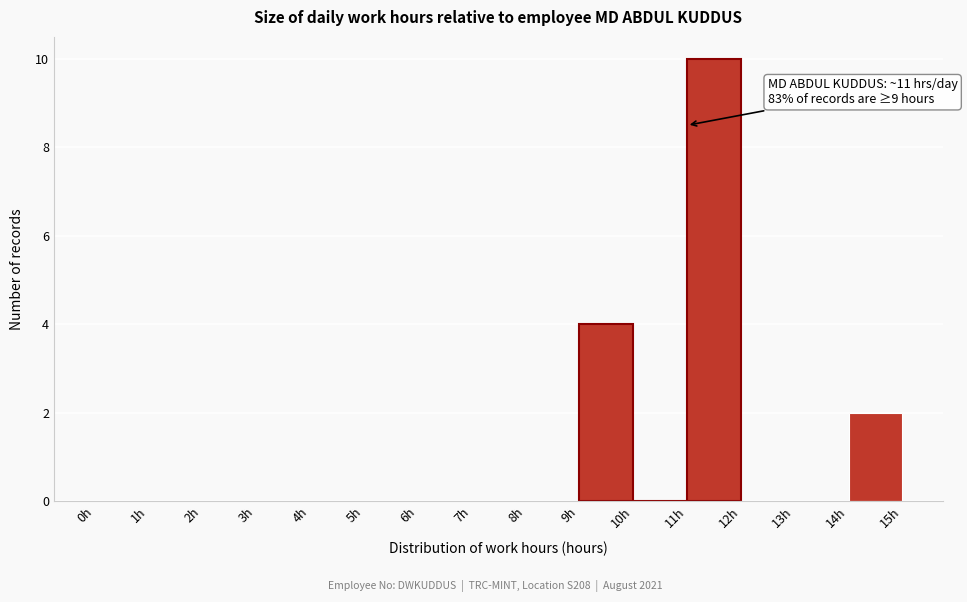

Over which range of the x-axis is the bar tallest?

11 to 12